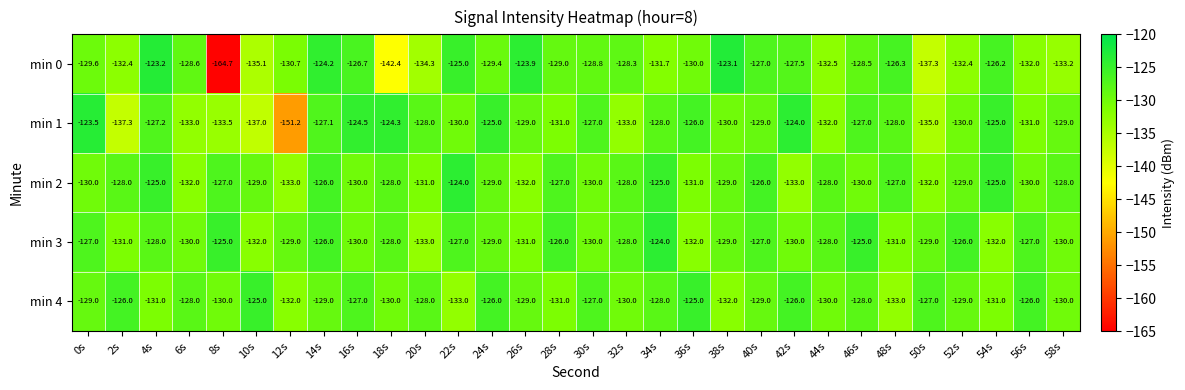

The min 3 series shows -125.0 at 8s. True or false?

True